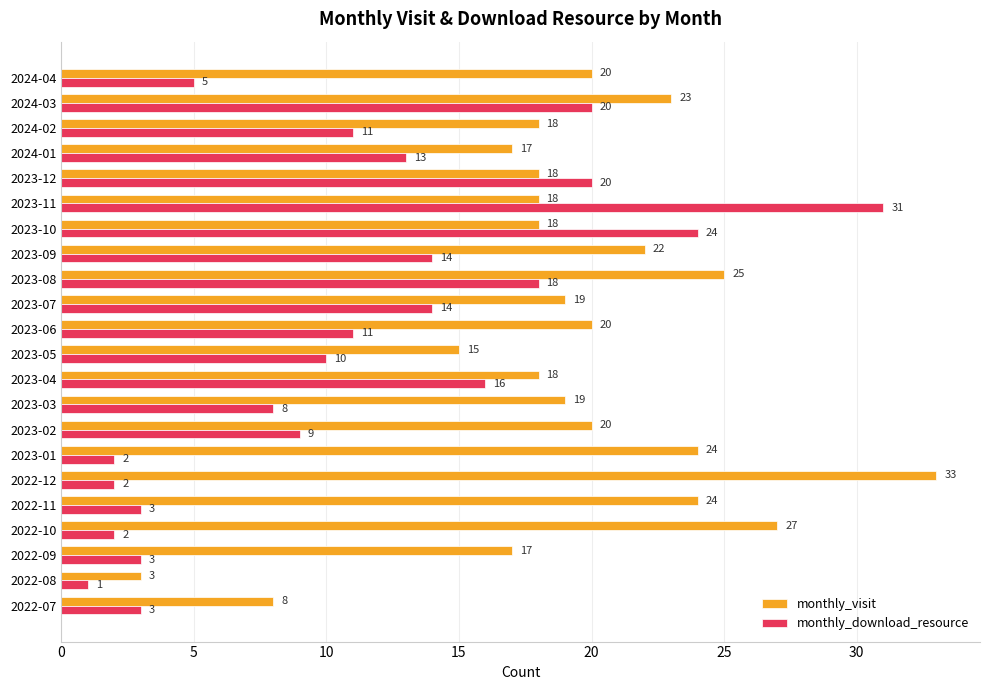

What is the total value across all series at 2022-07?

11